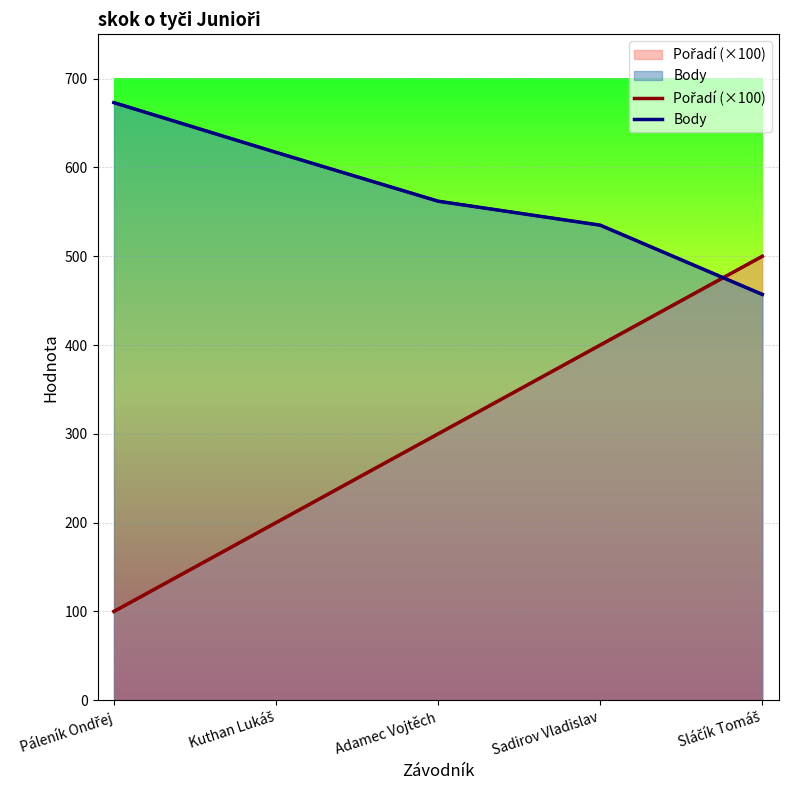

True or false: Body and Pořadí (×100) intersect in this chart.

True